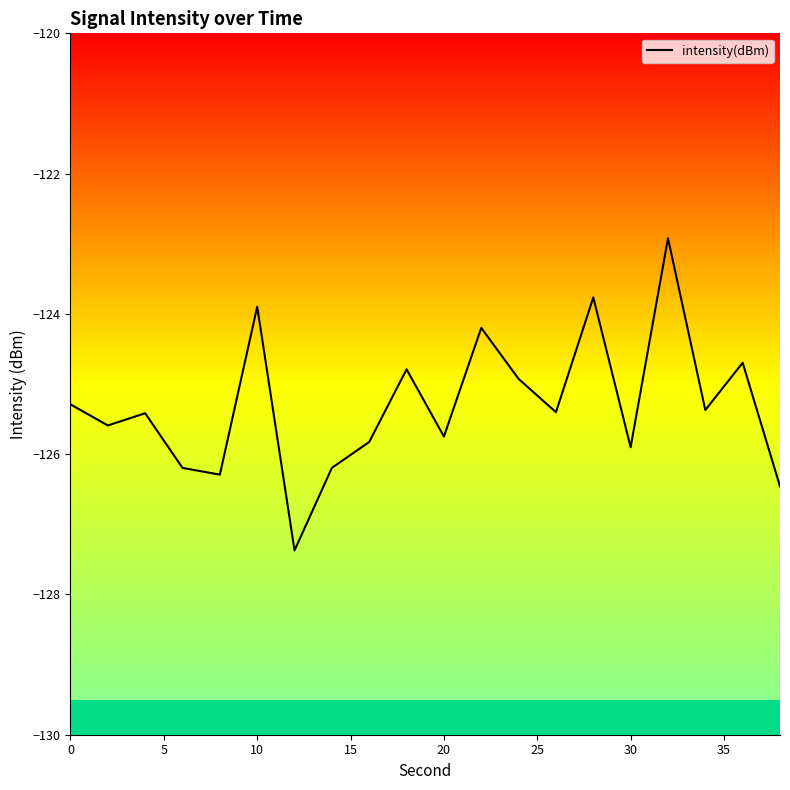

What is the smallest value displayed?

-127.4